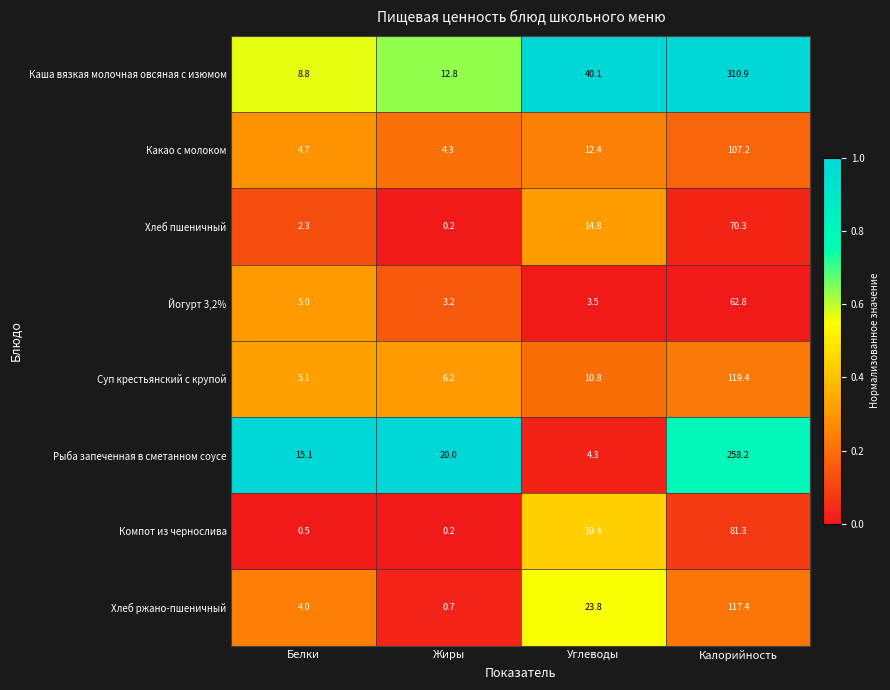

True or false: Рыба запеченная в сметанном соусе has a value of 13.7 at Жиры.

False